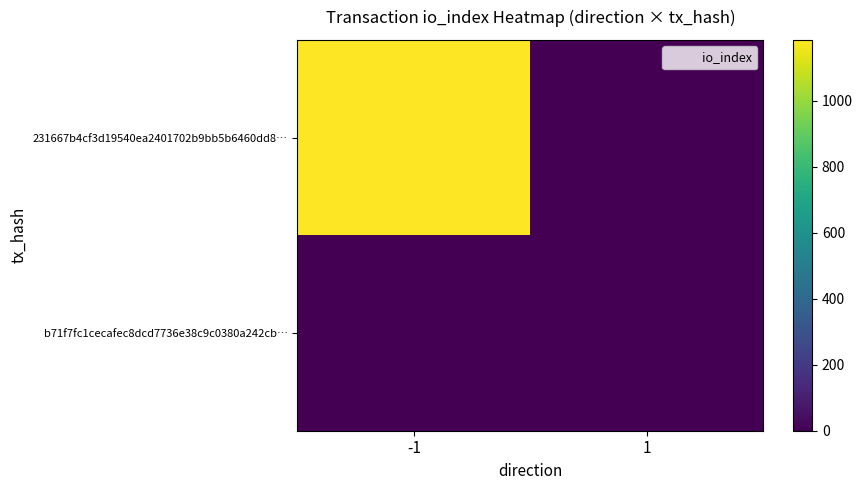

Which has a higher value, -1 or 1?

-1